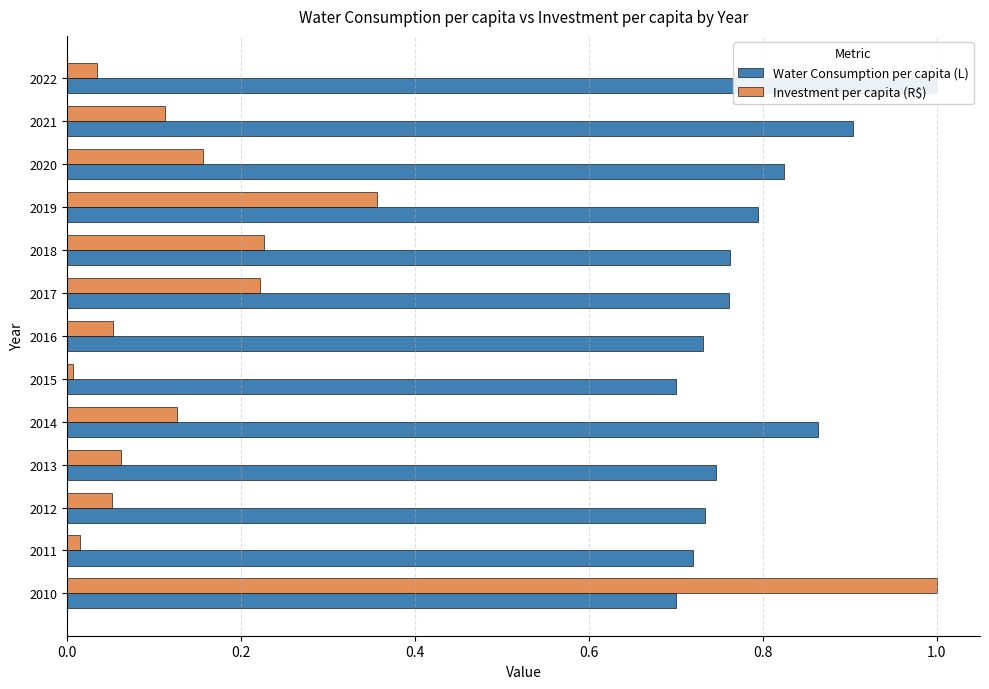

Reading left to right, list all the values displayed in this chart.

Water Consumption per capita (L): 0.7	0.7	0.7	0.7	0.9	0.7	0.7	0.8	0.8	0.8	0.8	0.9	1.0
Investment per capita (R$): 1.0	0.0	0.1	0.1	0.1	0.0	0.1	0.2	0.2	0.4	0.2	0.1	0.0